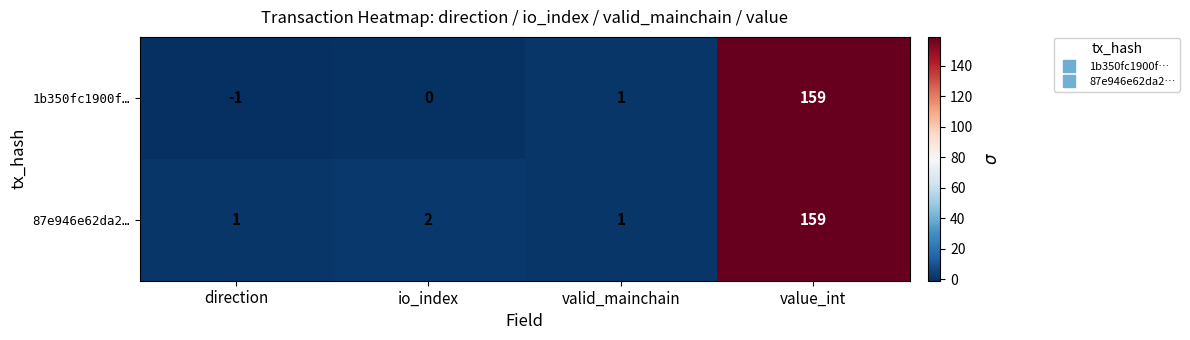

Which series has the largest range (max minus min)?

1b350fc1900f…